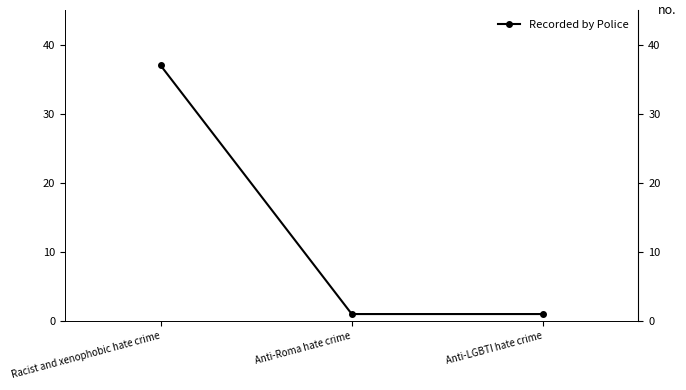

At which category does the chart reach its peak across all series?

Racist and xenophobic hate crime